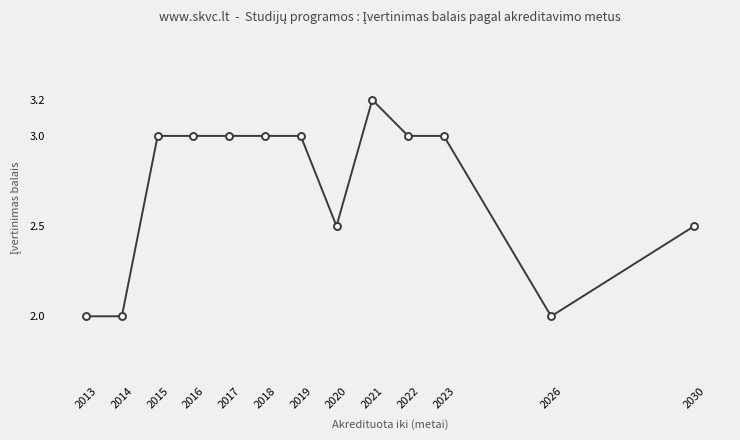

Which has a higher value, 2026 or 2030?

2030